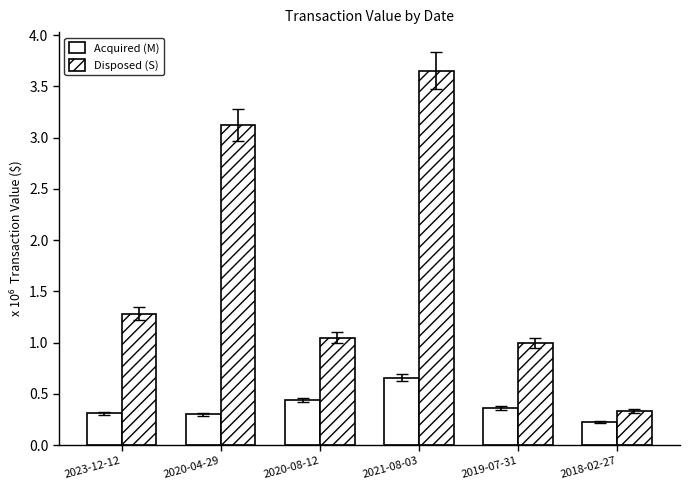

Is it true that Acquired (M) equals 518888 at 2019-07-31?

False